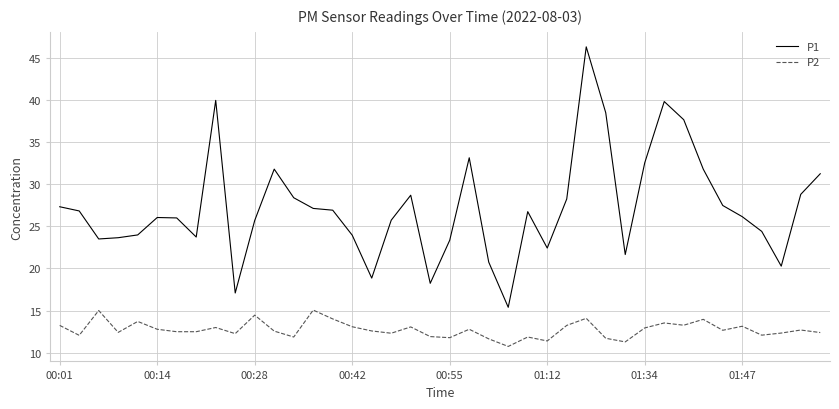

True or false: P1 and P2 cross at least once.

False